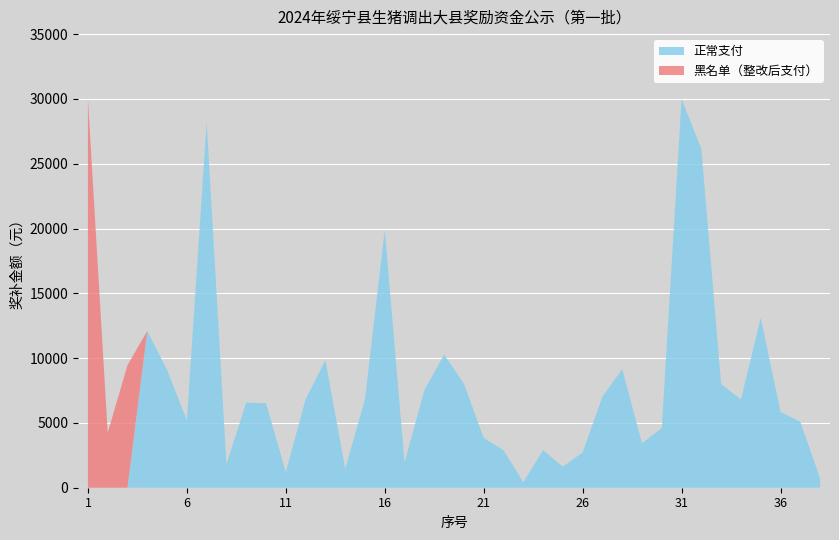

Reading left to right, list all the values displayed in this chart.

奖补金额: 1=30000	2=4240	3=9460	4=12092	5=9092	6=5204	7=28216	8=1804	9=6564	10=6520	11=1204	12=6824	13=9840	14=1460	15=6800	16=19900	17=1944	18=7520	19=10280	20=8024	21=3848	22=2896	23=424	24=2896	25=1624	26=2728	27=7024	28=9156	29=3428	30=4612	31=30000	32=26124	33=8000	34=6800	35=13120	36=5848	37=5088	38=720
黑名单: 1=30000	2=4240	3=9460	4=0	5=0	6=0	7=0	8=0	9=0	10=0	11=0	12=0	13=0	14=0	15=0	16=0	17=0	18=0	19=0	20=0	21=0	22=0	23=0	24=0	25=0	26=0	27=0	28=0	29=0	30=0	31=0	32=0	33=0	34=0	35=0	36=0	37=0	38=0
正常支付: 1=0	2=0	3=0	4=12092	5=9092	6=5204	7=28216	8=1804	9=6564	10=6520	11=1204	12=6824	13=9840	14=1460	15=6800	16=19900	17=1944	18=7520	19=10280	20=8024	21=3848	22=2896	23=424	24=2896	25=1624	26=2728	27=7024	28=9156	29=3428	30=4612	31=30000	32=26124	33=8000	34=6800	35=13120	36=5848	37=5088	38=720